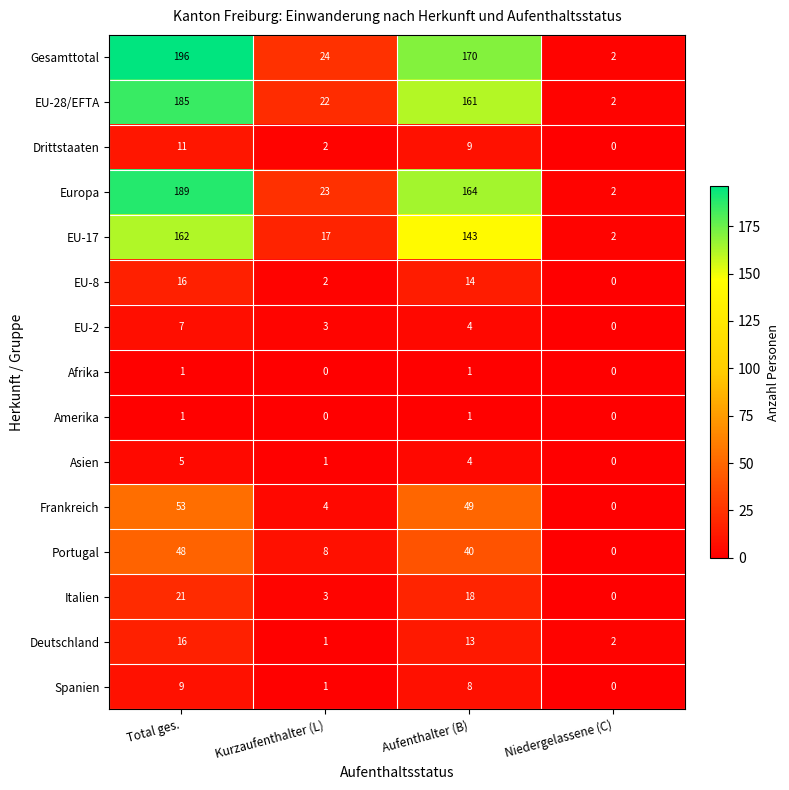

The EU-28/EFTA series shows 2 at Niedergelassene (C). True or false?

True